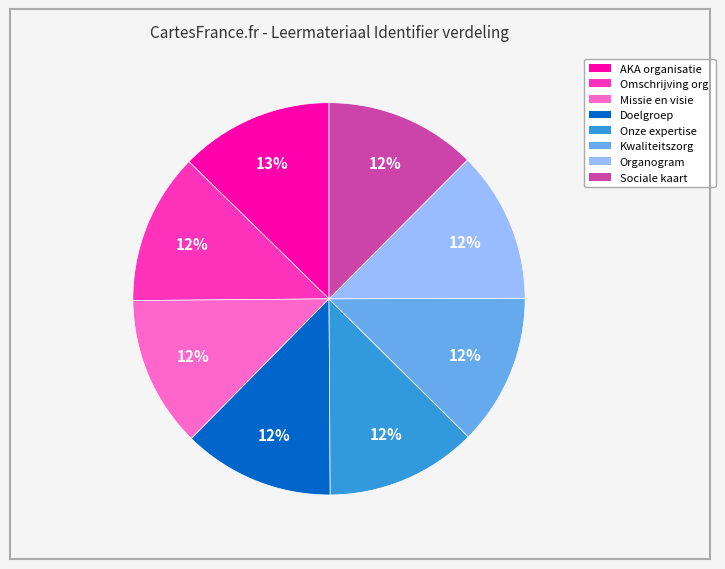

Is there any slice that represents more than half of the pie?

No